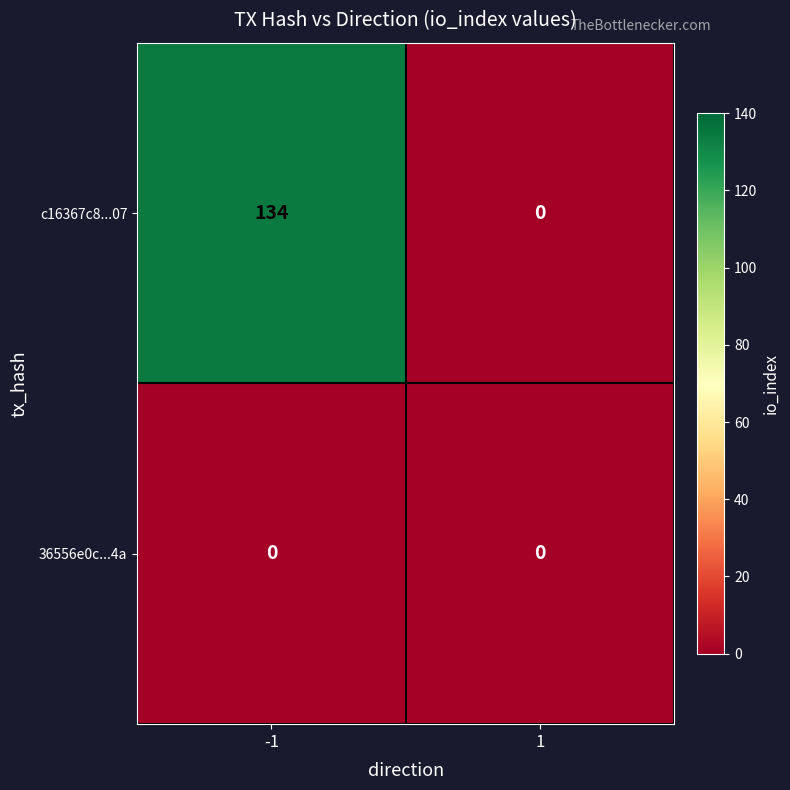

The c16367c8...07 series shows -87 at 1. True or false?

False